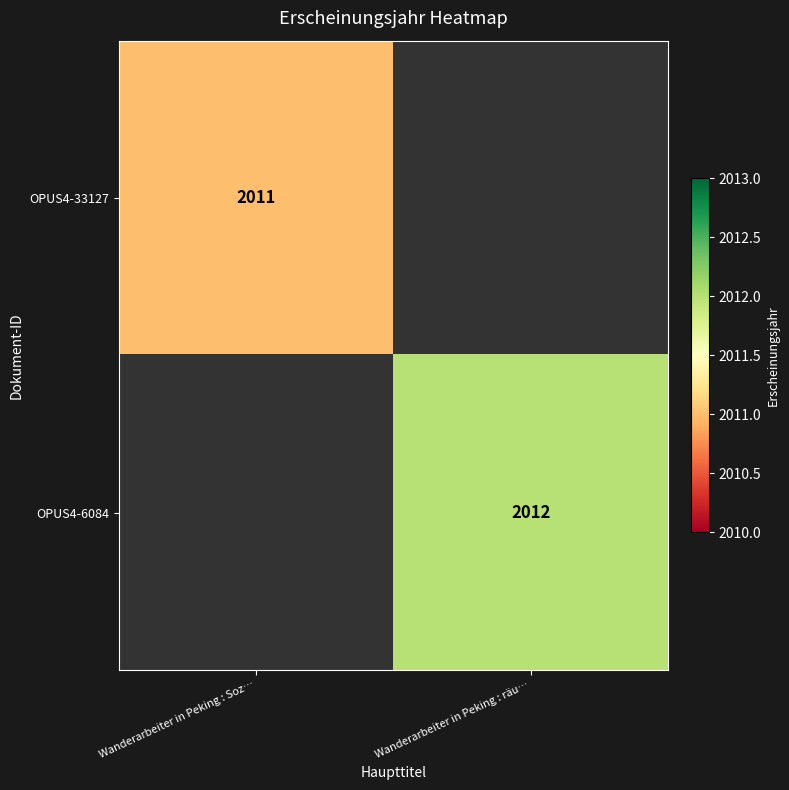

Is it true that OPUS4-6084 equals 906 at Wanderarbeiter in Peking : räu…?

False